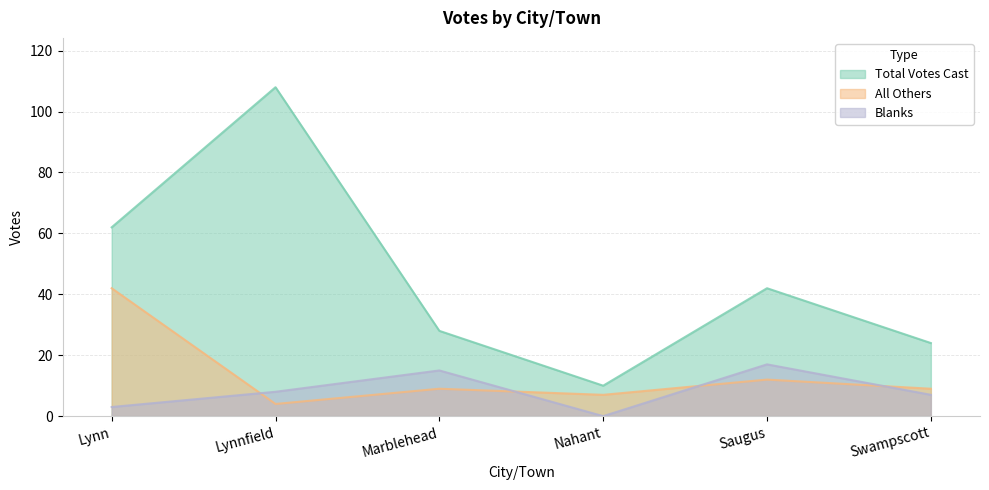

Reading left to right, extract all data points from this chart.

All Others: Lynn=42	Lynnfield=4	Marblehead=9	Nahant=7	Saugus=12	Swampscott=9
Blanks: Lynn=3	Lynnfield=8	Marblehead=15	Nahant=0	Saugus=17	Swampscott=7
Total Votes Cast: Lynn=62	Lynnfield=108	Marblehead=28	Nahant=10	Saugus=42	Swampscott=24